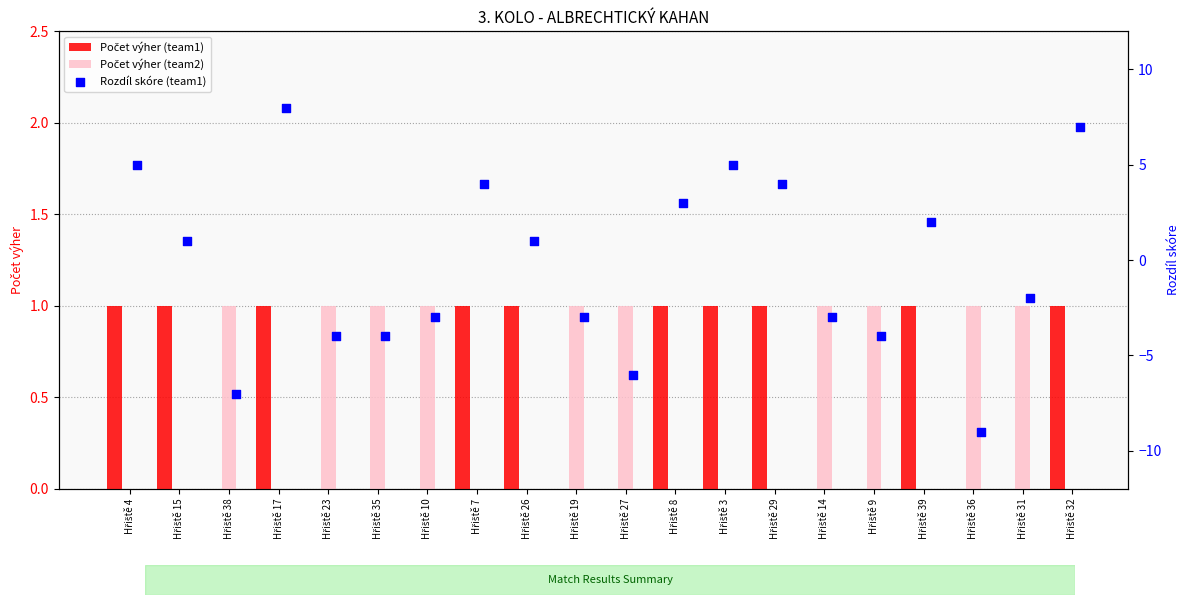

Which series has the largest total across all categories?

Počet výher (team1)